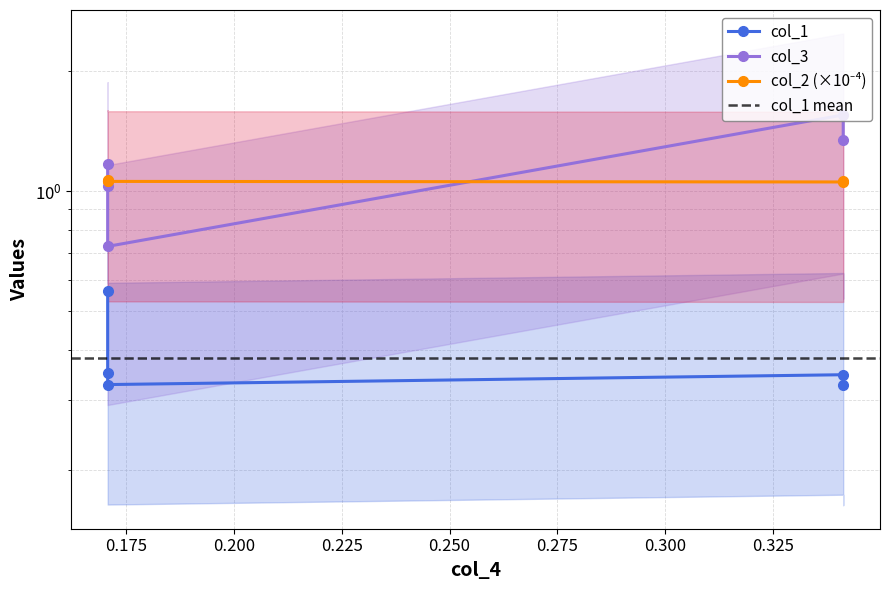

What is the approximate value of col_1 at 0.341333?

0.3